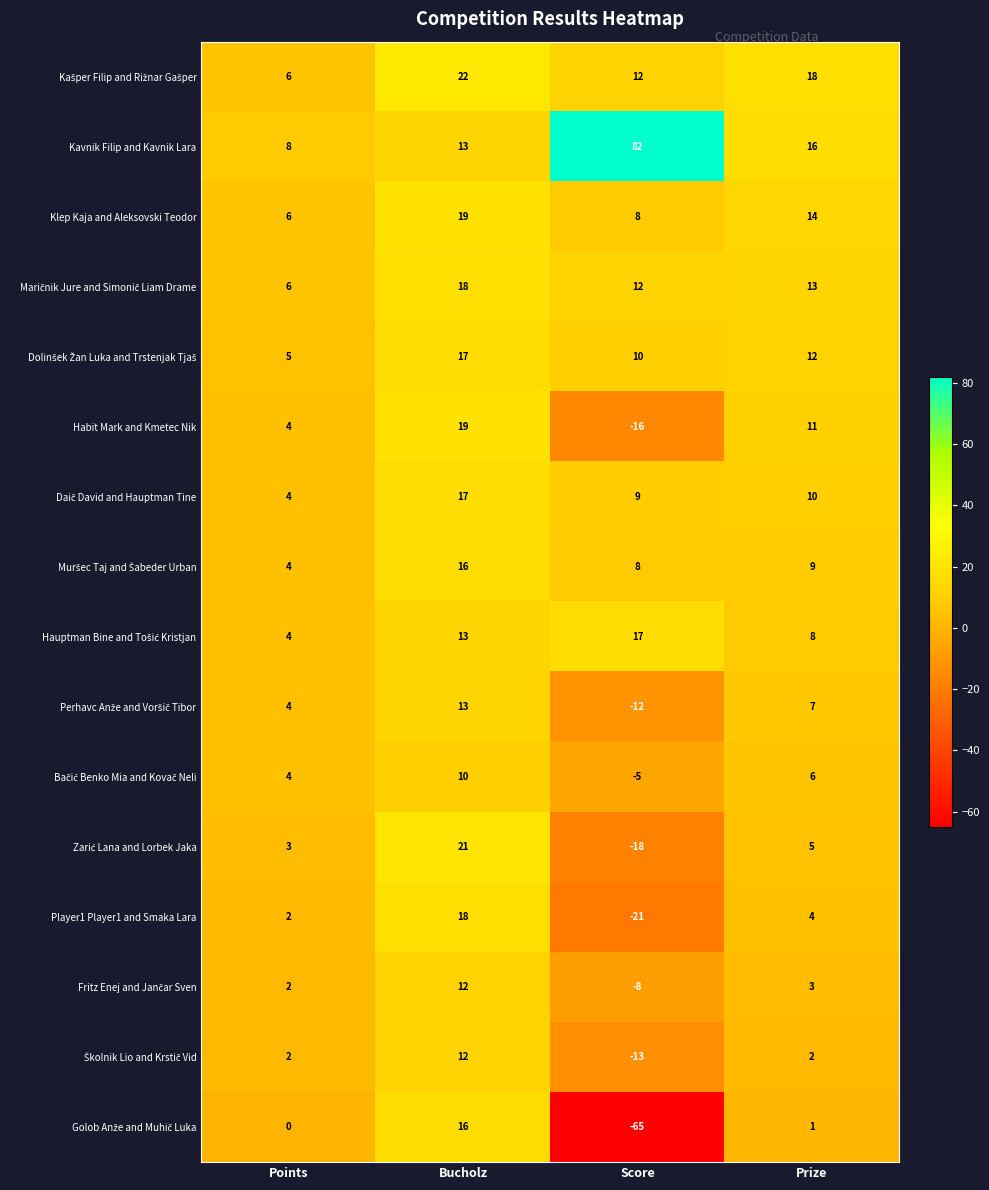

True or false: Kavnik Filip and Kavnik Lara has a value of 82 at Score.

True